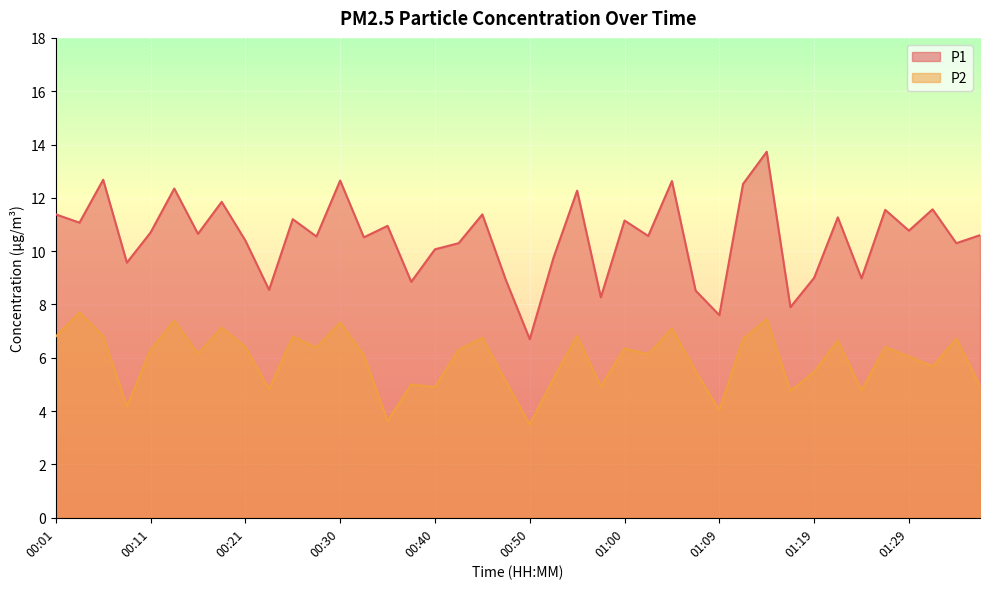

Rank the series by their average value, from highest to lowest.

P1, P2